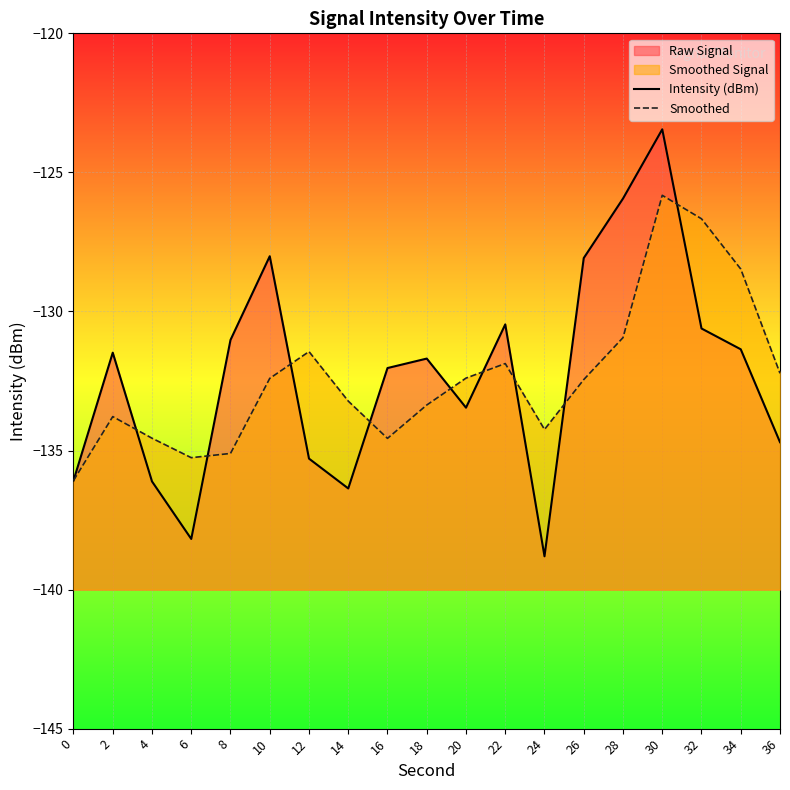

Reading left to right, transcribe all the data shown in this chart.

Intensity (dBm): -136.1	-131.5	-136.1	-138.2	-131.0	-128.0	-135.3	-136.4	-132.0	-131.7	-133.5	-130.5	-138.8	-128.1	-125.9	-123.5	-130.6	-131.4	-134.7
Smoothed: -136.1	-133.8	-134.6	-135.3	-135.1	-132.4	-131.4	-133.2	-134.6	-133.4	-132.4	-131.9	-134.2	-132.4	-130.9	-125.8	-126.7	-128.5	-132.2